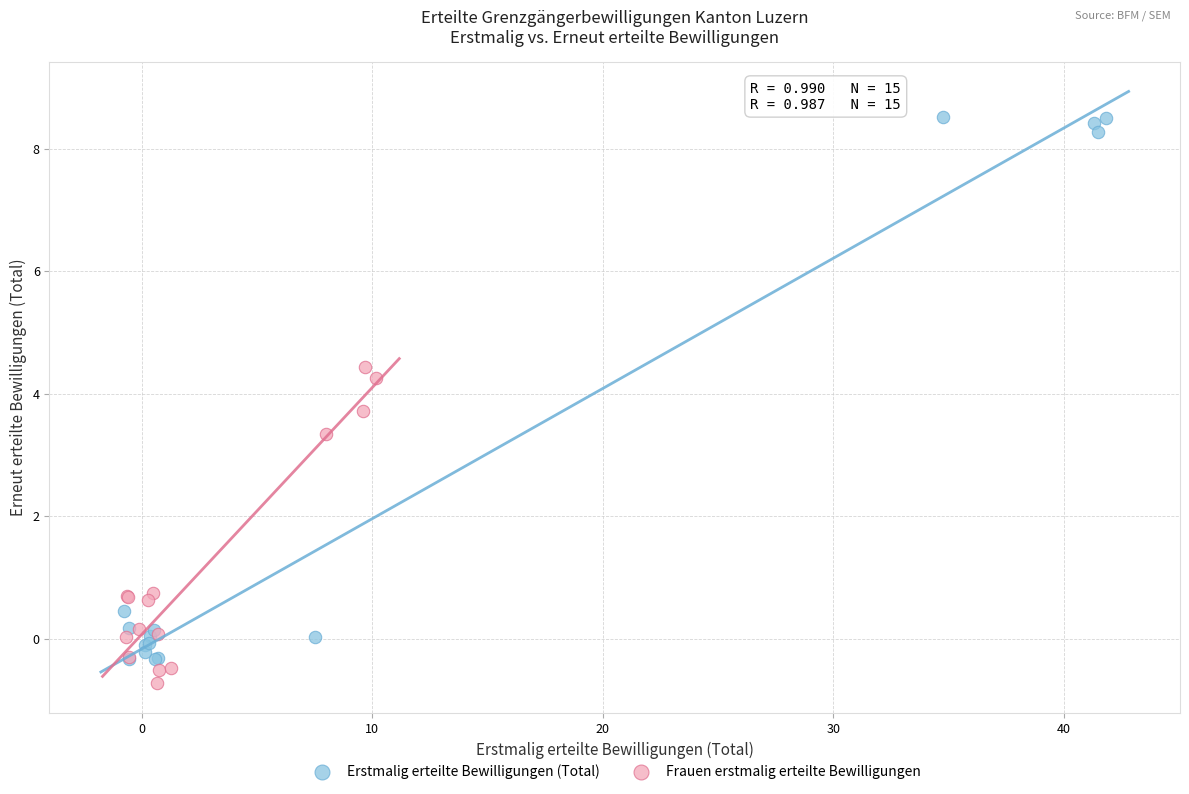

What are all the series names shown in the legend?

Erstmalig erteilte Bewilligungen (Total), Frauen erstmalig erteilte Bewilligungen